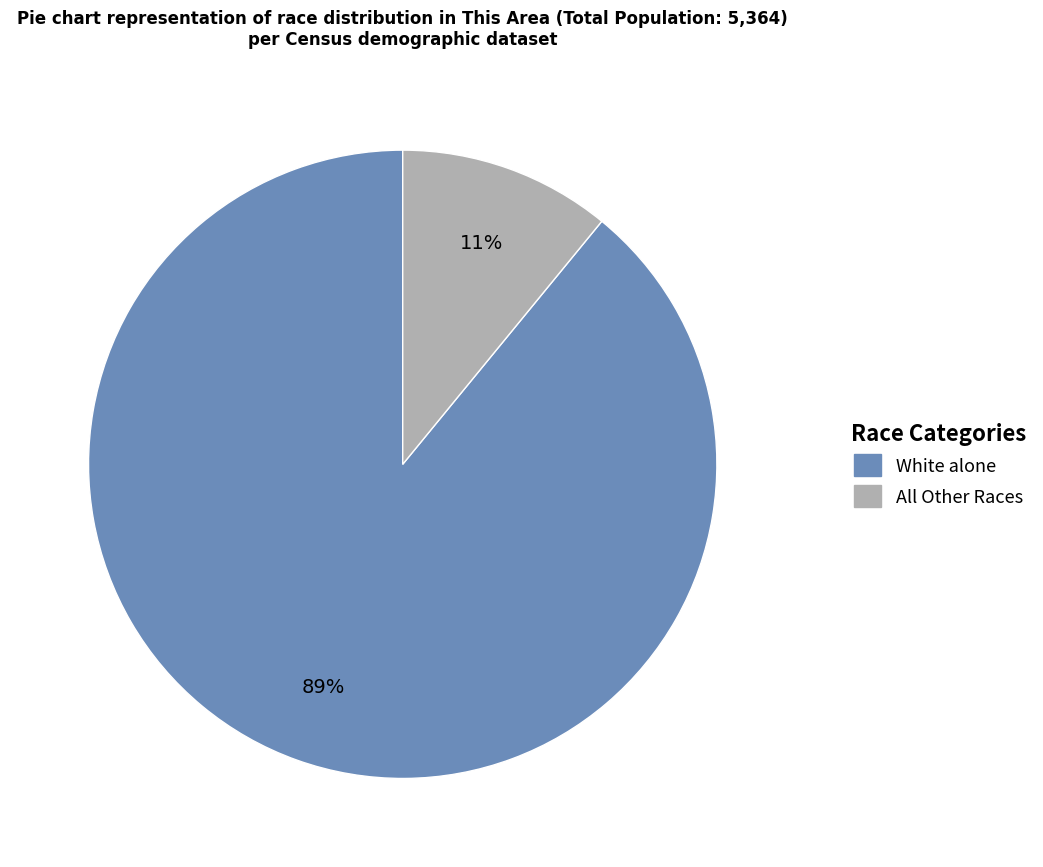

To the nearest percent, what is the average slice percentage?

50%